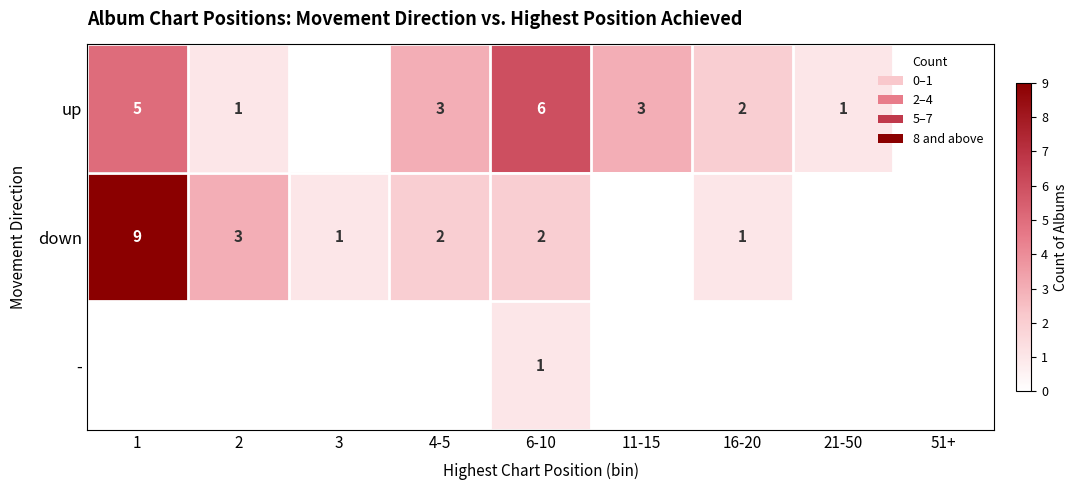

What is the spread (max minus min) of values at 6-10?

5